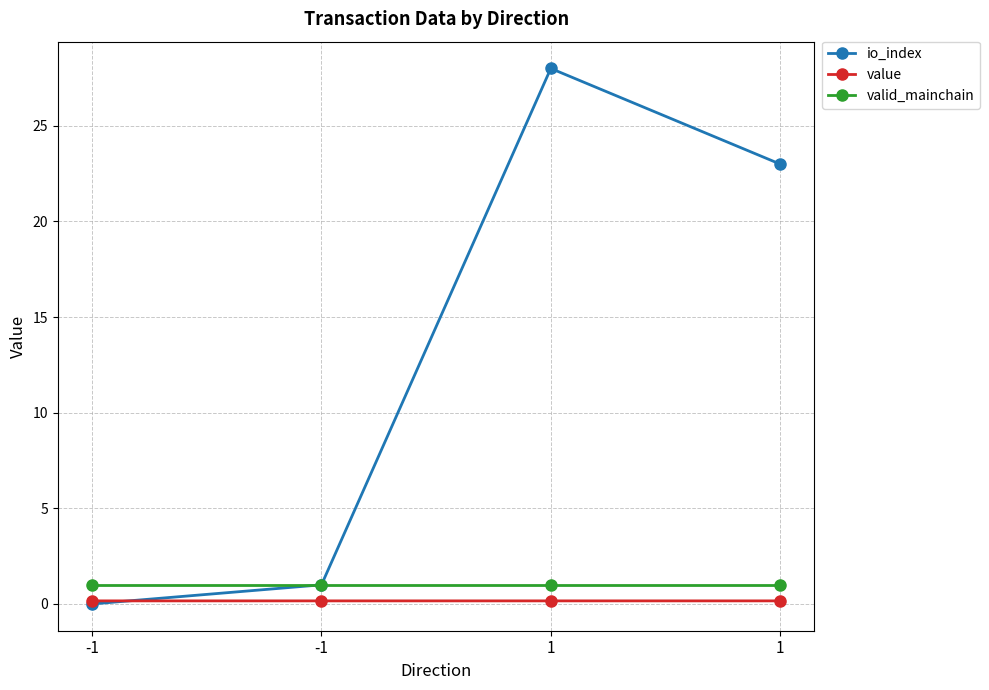

What are all the series names shown in the legend?

io_index, value, valid_mainchain